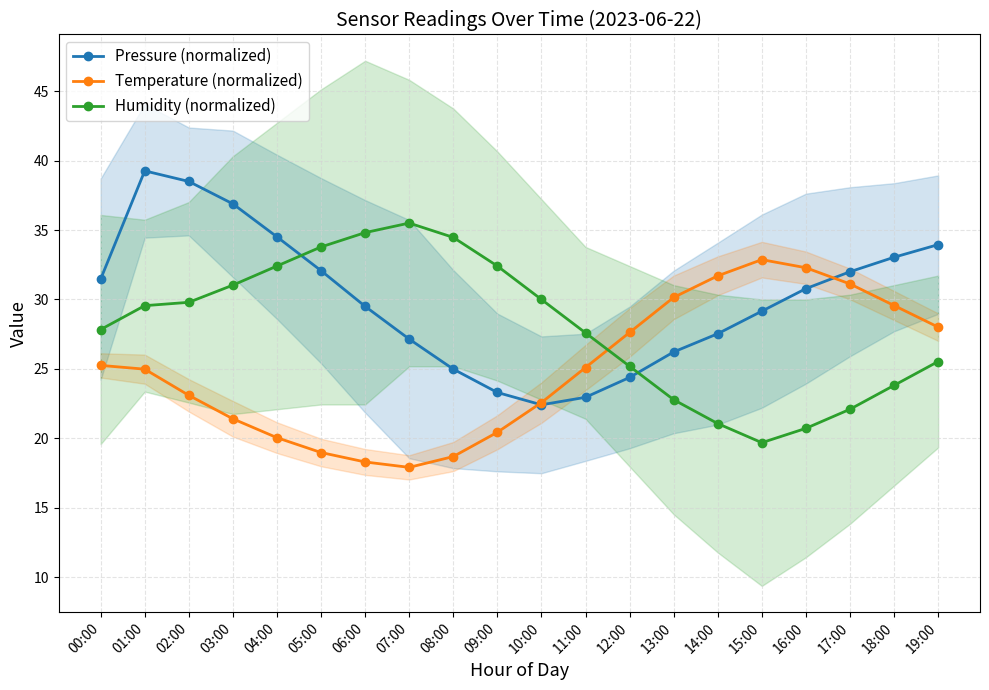

Rank the series by their average value, from lowest to highest.

Temperature (normalized), Humidity (normalized), Pressure (normalized)